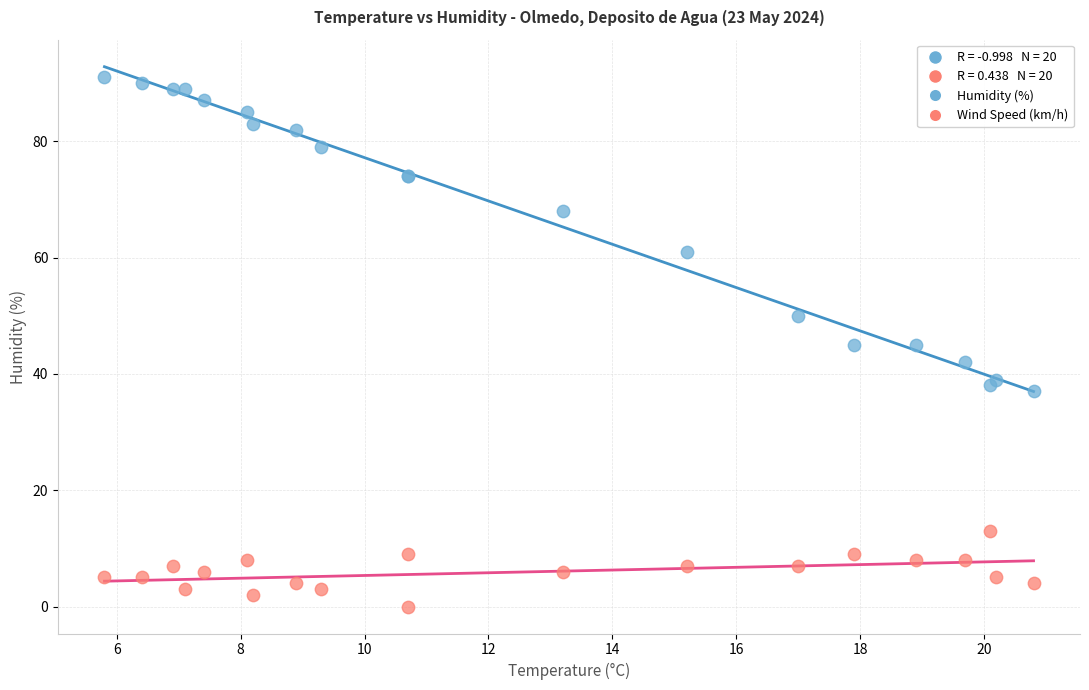

Which series reaches the maximum Y coordinate?

Humidity (%)